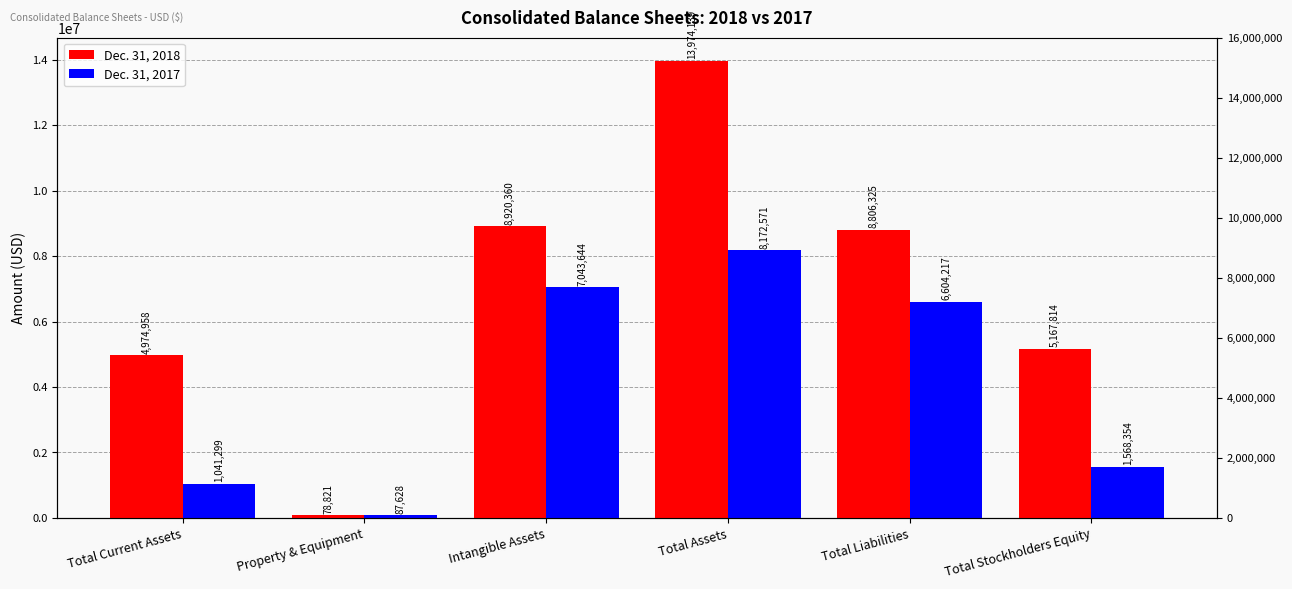

At which label does Dec. 31, 2018 reach its minimum?

Property & Equipment